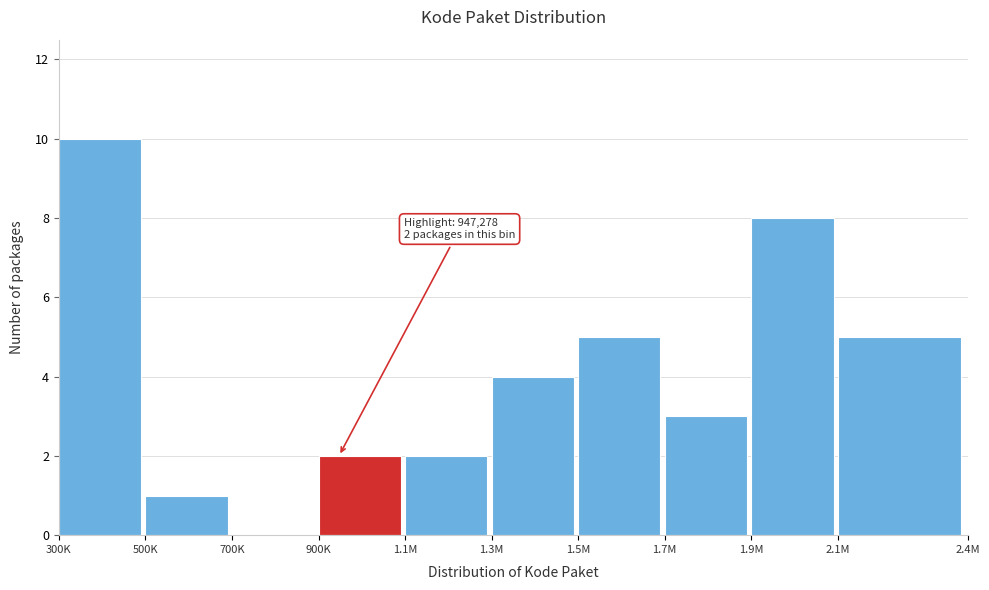

Reading left to right, what are all the values shown in this chart?

300K=10	500K=1	700K=0	900K=2	1.1M=2	1.3M=4	1.5M=5	1.7M=3	1.9M=8	2.1M=5